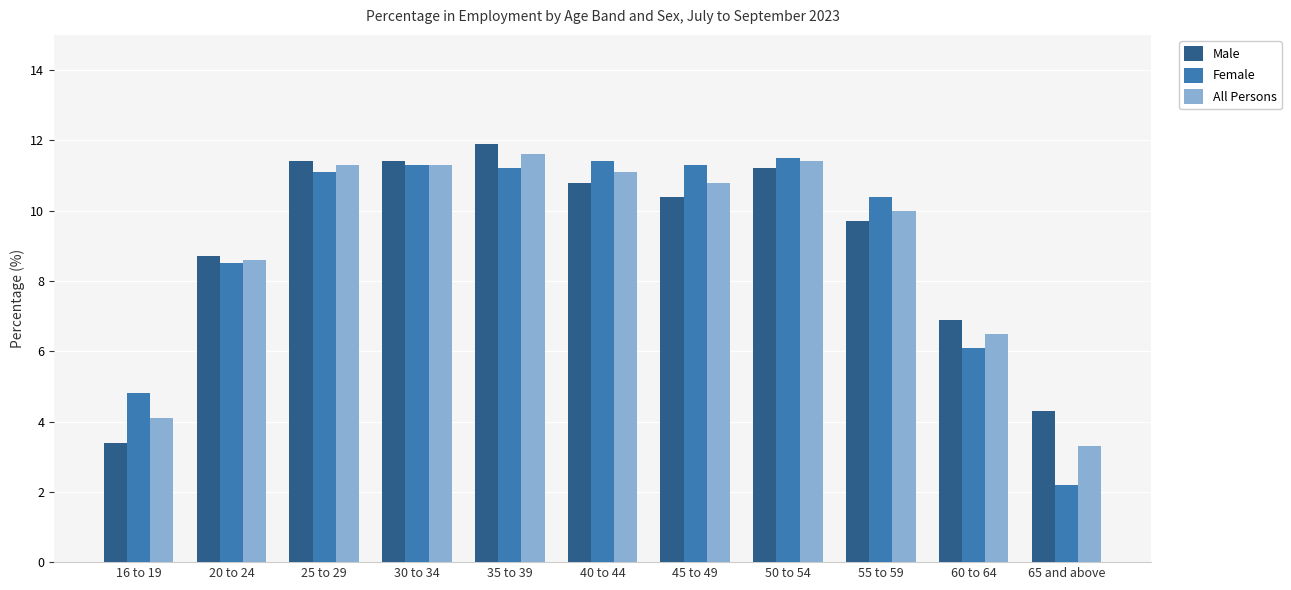

What is the difference between the maximum and minimum values in the Male series?

8.5